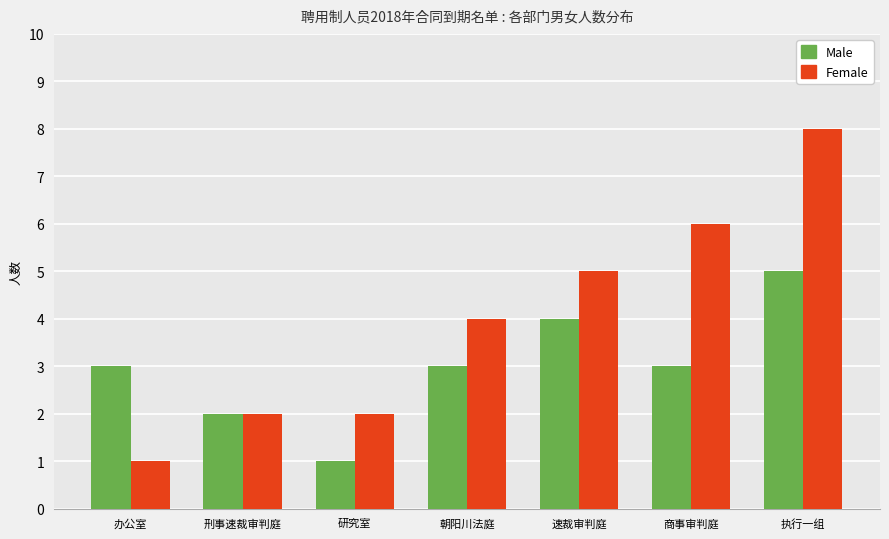

Which category has the highest value in the Male series?

执行一组